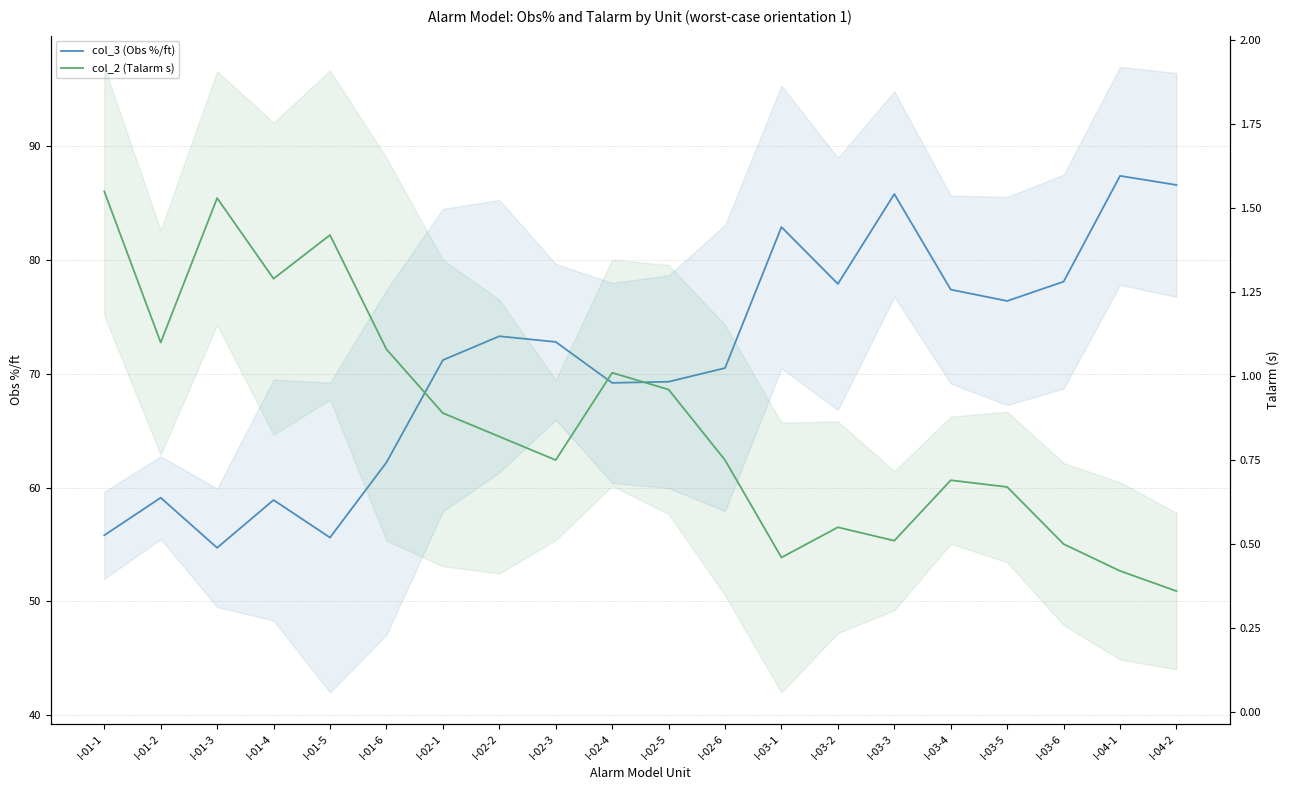

What is the label of the 10th point from the left?

I-02-4